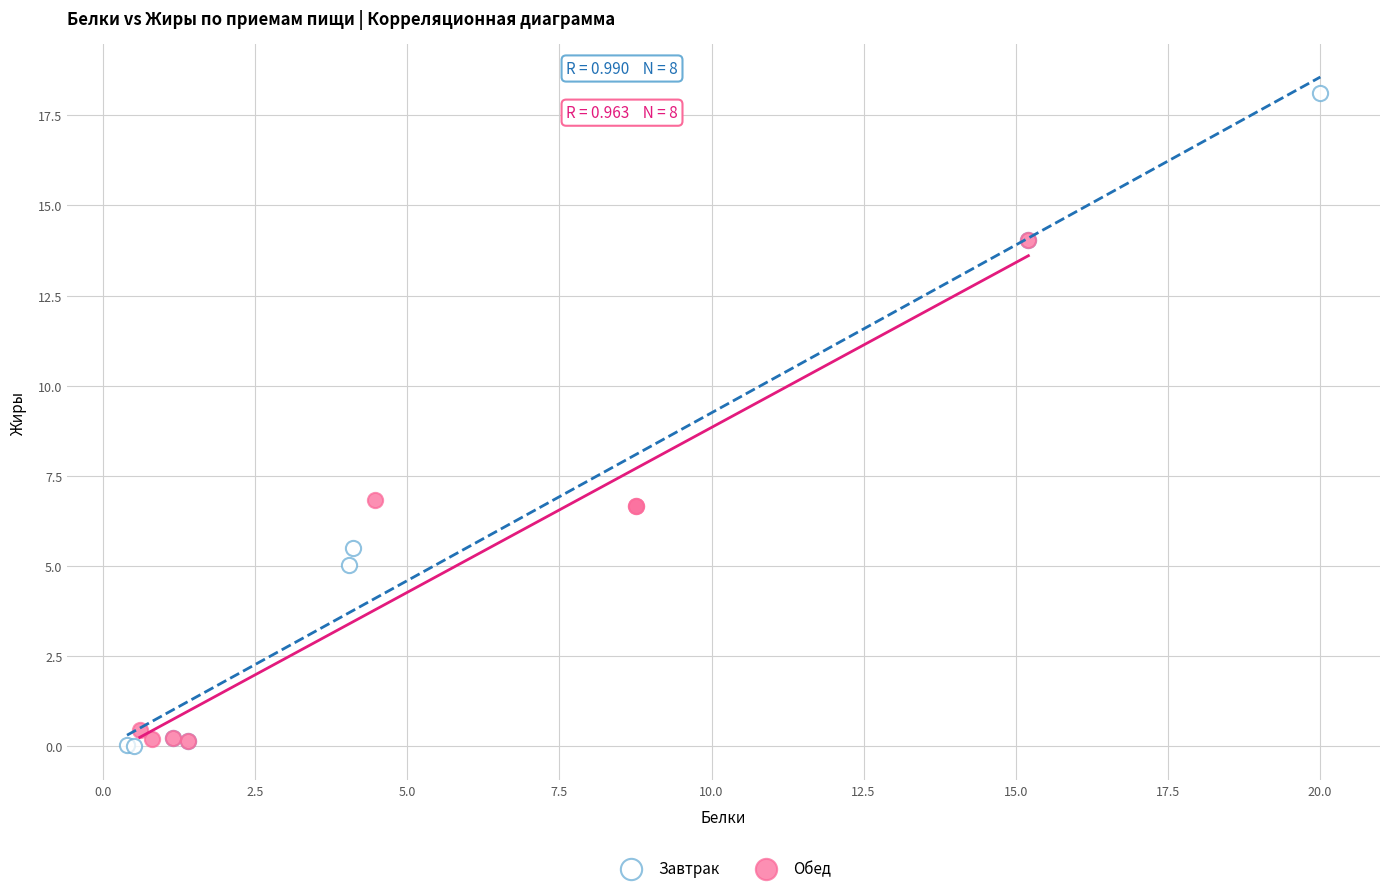

Which series contains the highest Y value?

Завтрак